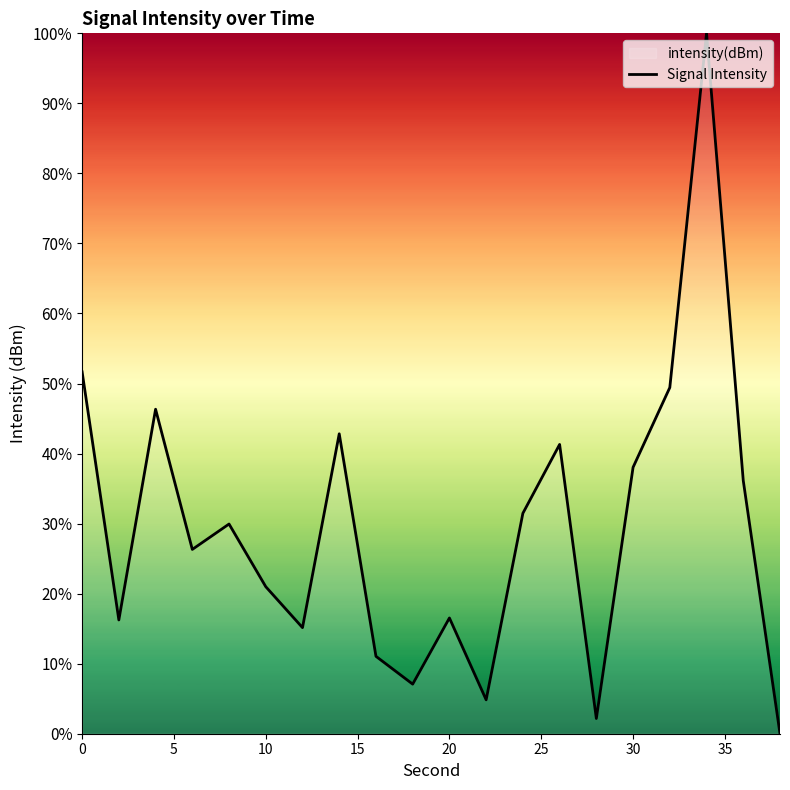

True or false: the data shows 9.7 at 20.

False